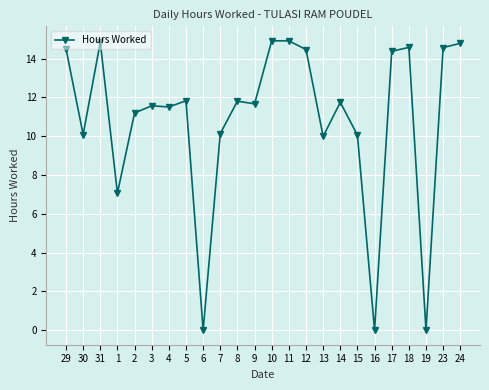

What is the ratio of the value at 5 to the value at 29?

0.8